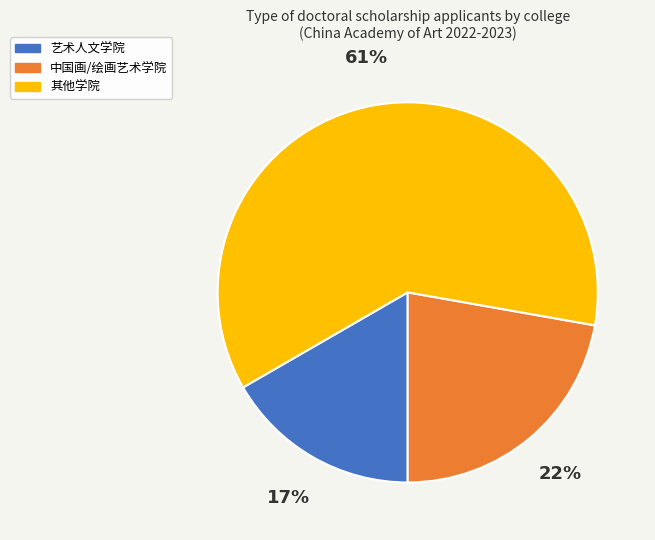

To the nearest percent, what is the average slice percentage?

33%